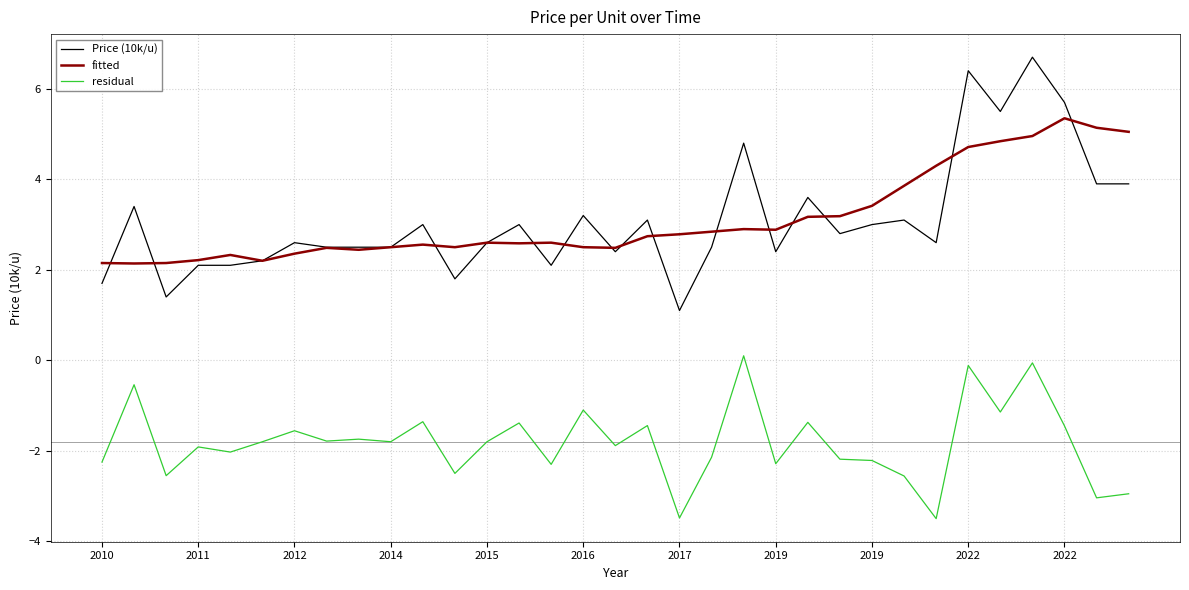

What is the minimum value shown in the chart?

-3.5